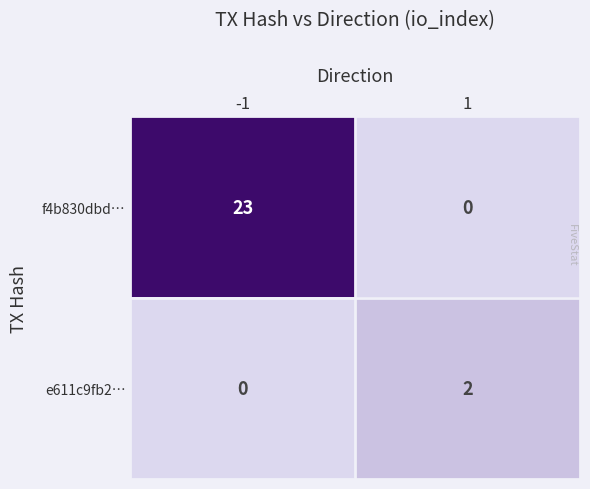

What is the sum of the f4b830dbd… values at 1 and -1?

23